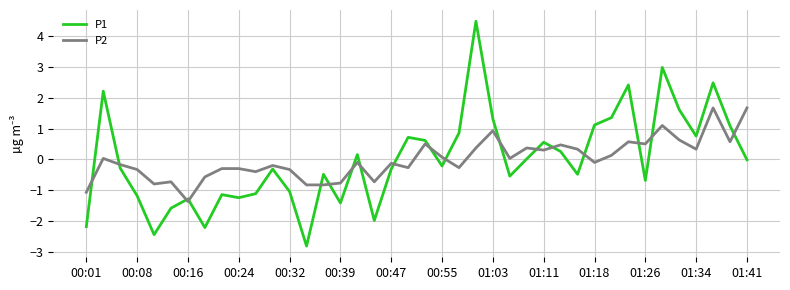

How many times do P1 and P2 cross each other?

18